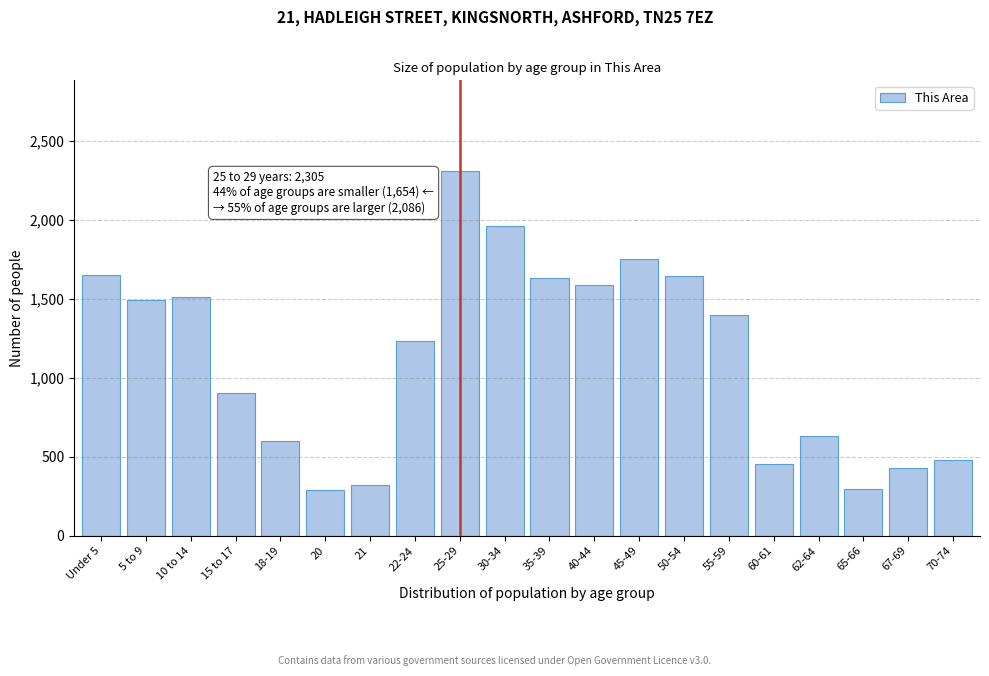

What is the value of the 5th bar from the left?

600